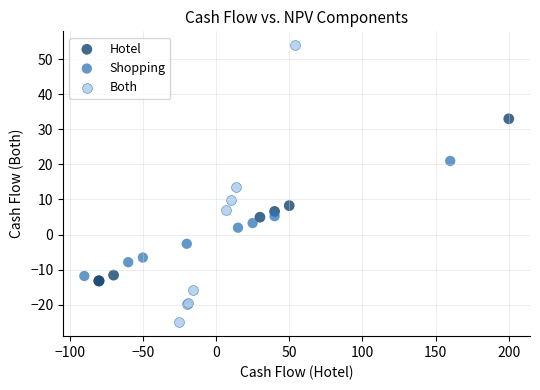

Which series reaches the minimum Y coordinate?

Both